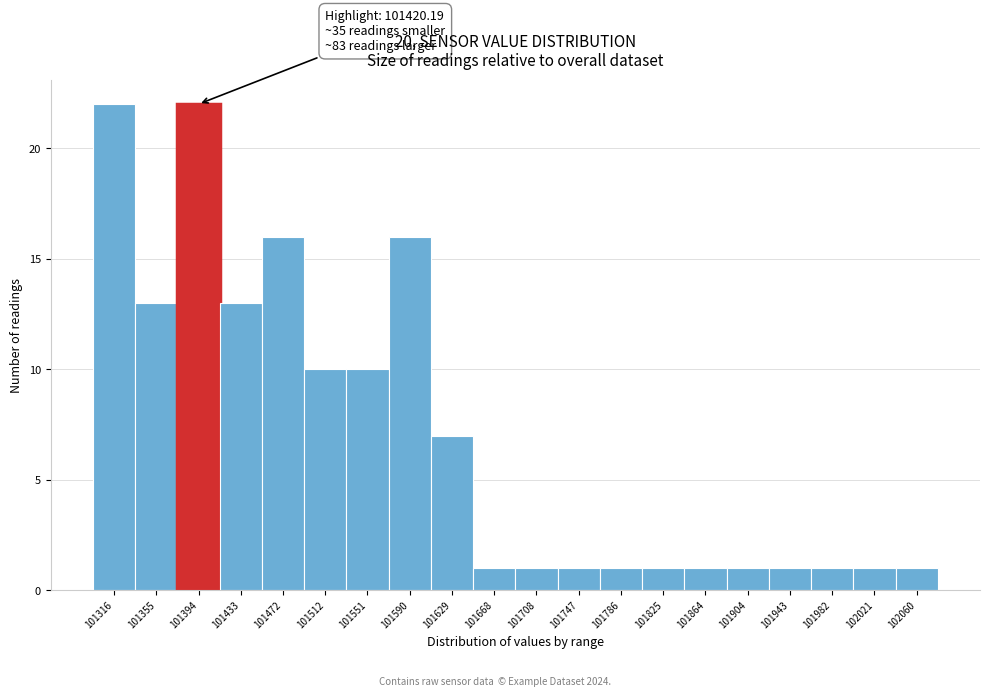

Reading left to right, transcribe all the data shown in this chart.

22	13	22	13	16	10	10	16	7	1	1	1	1	1	1	1	1	1	1	1